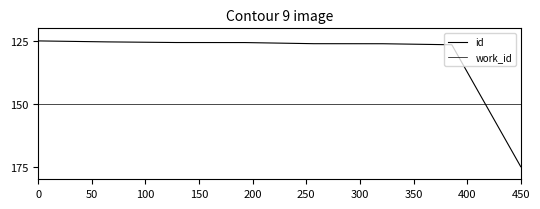

Rank the series by their maximum value, from highest to lowest.

id, work_id